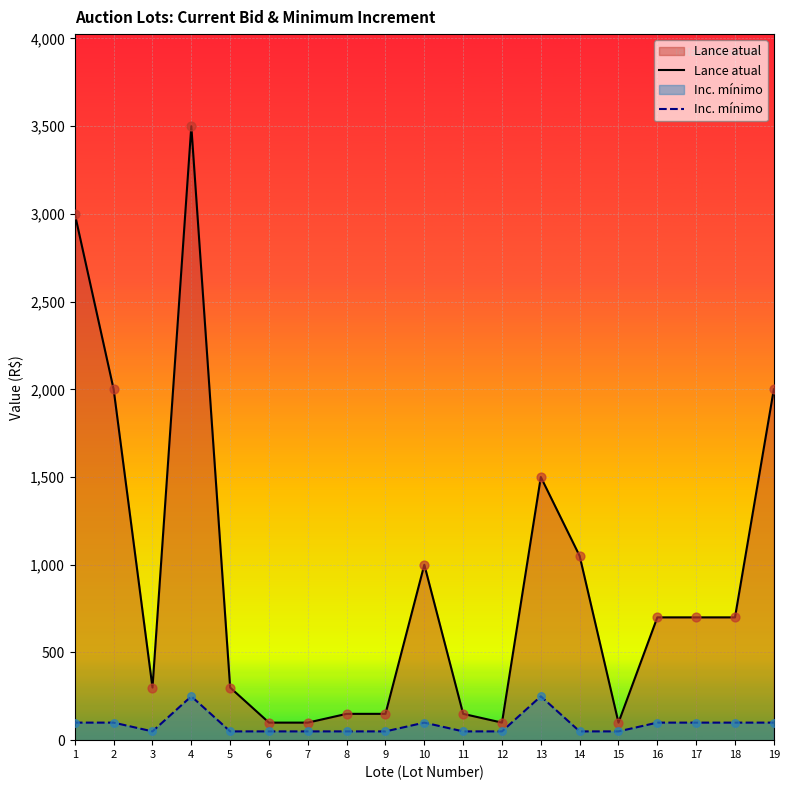

Which series has the largest total across all categories?

Lance atual